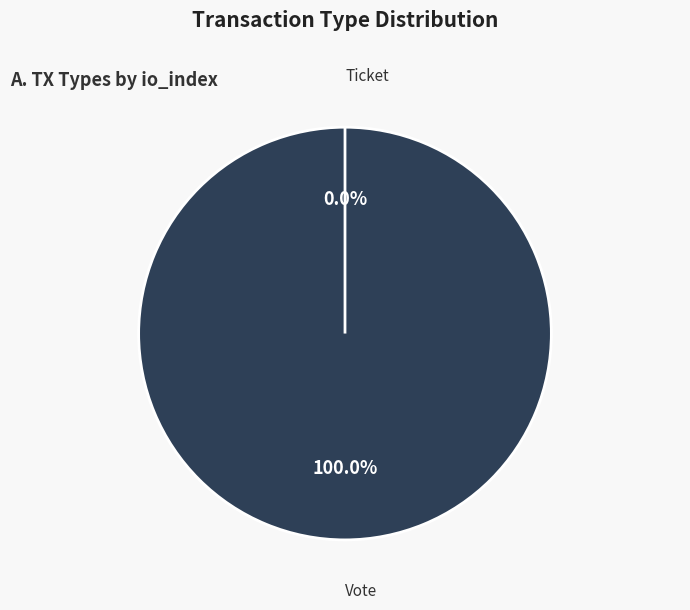

Is Ticket the majority of the pie?

No